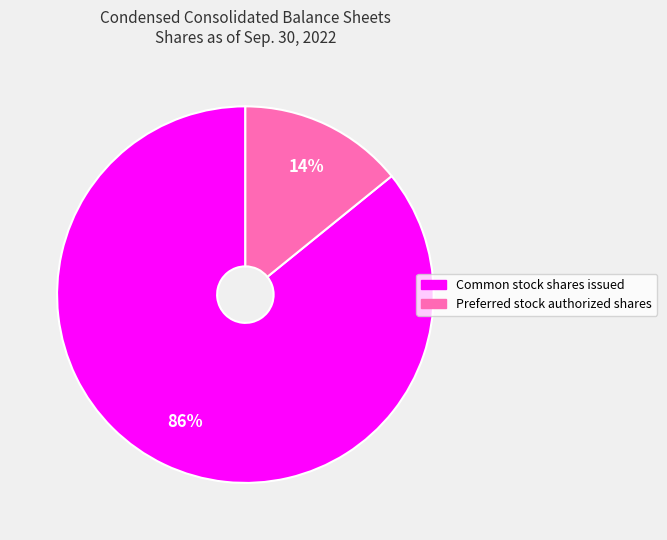

Is it true that Preferred stock authorized shares is 8% of the pie?

False